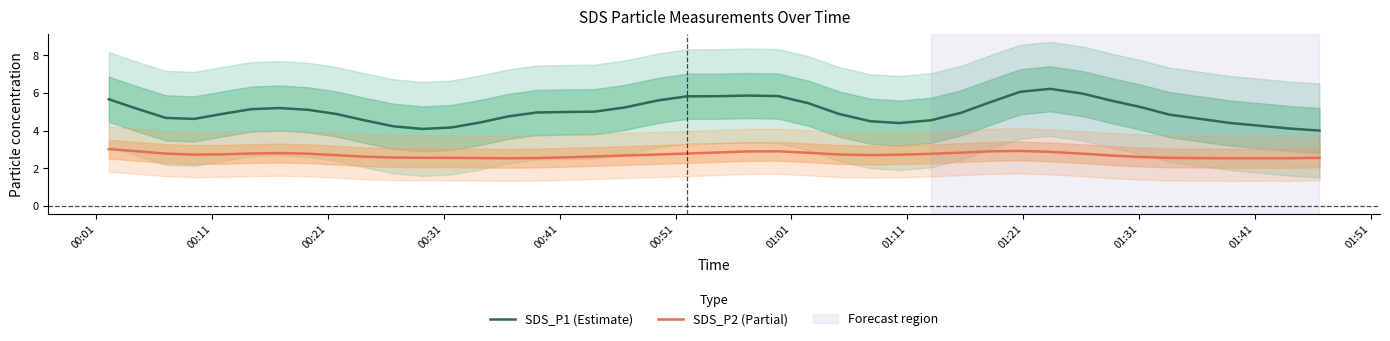

True or false: SDS_P1 (Estimate) and SDS_P2 (Partial) cross at least once.

False